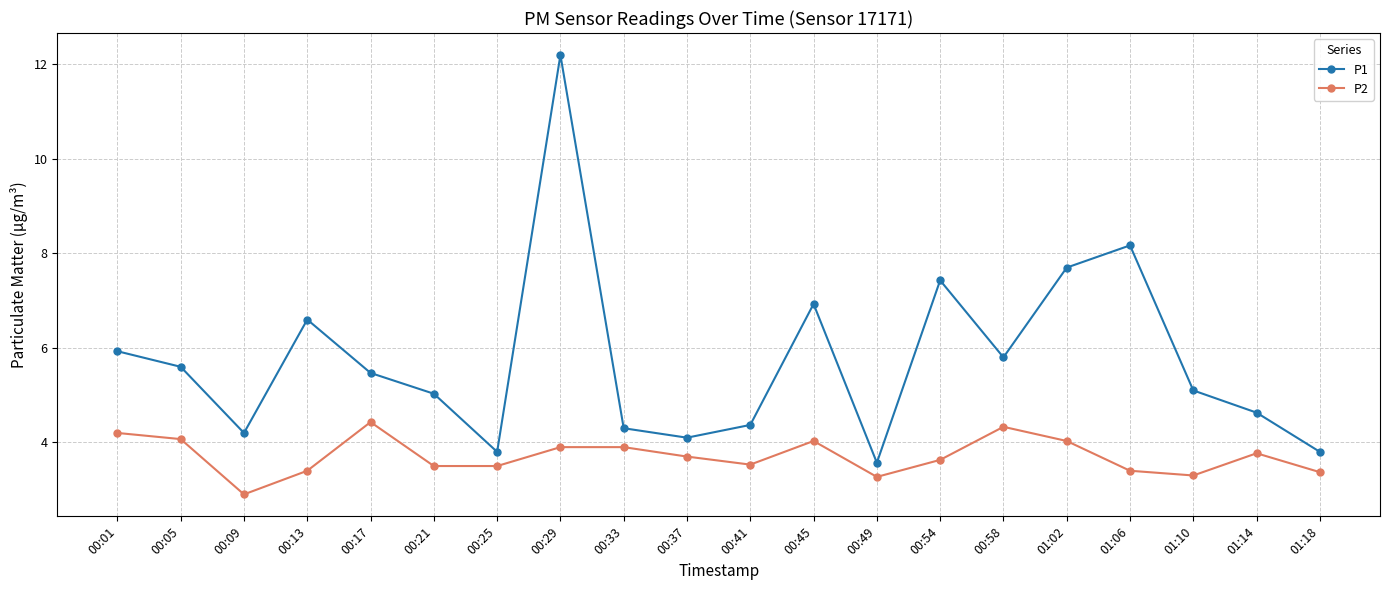

The value of P2 at 00:21 is 4.6. True or false?

False